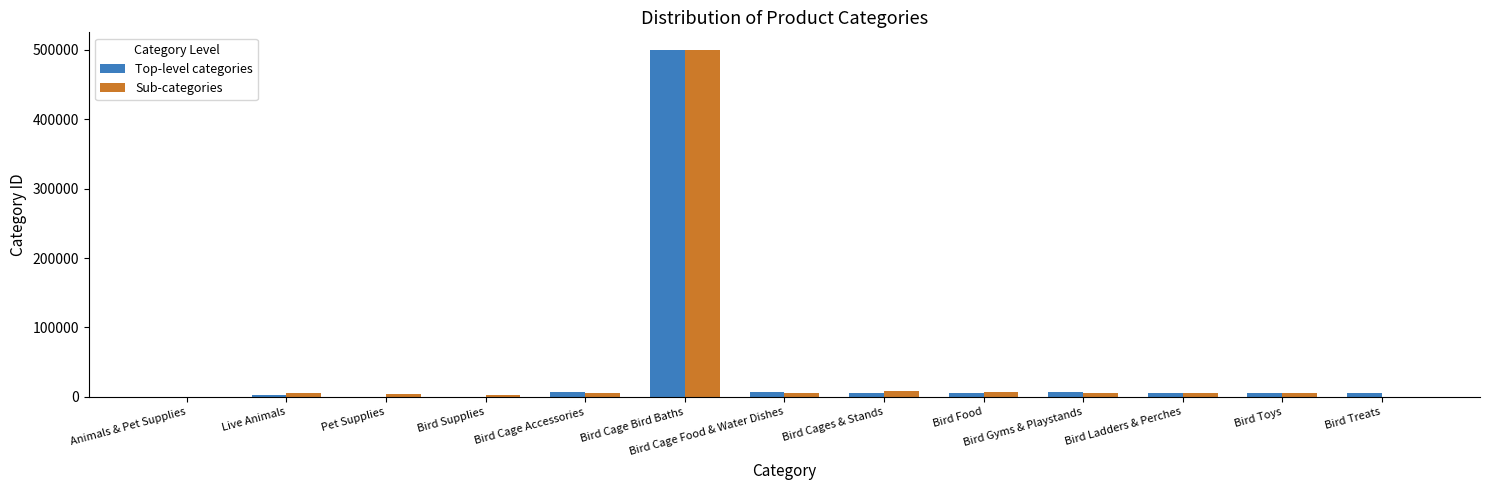

The Sub-categories series shows 500059 at Bird Cage Bird Baths. True or false?

True